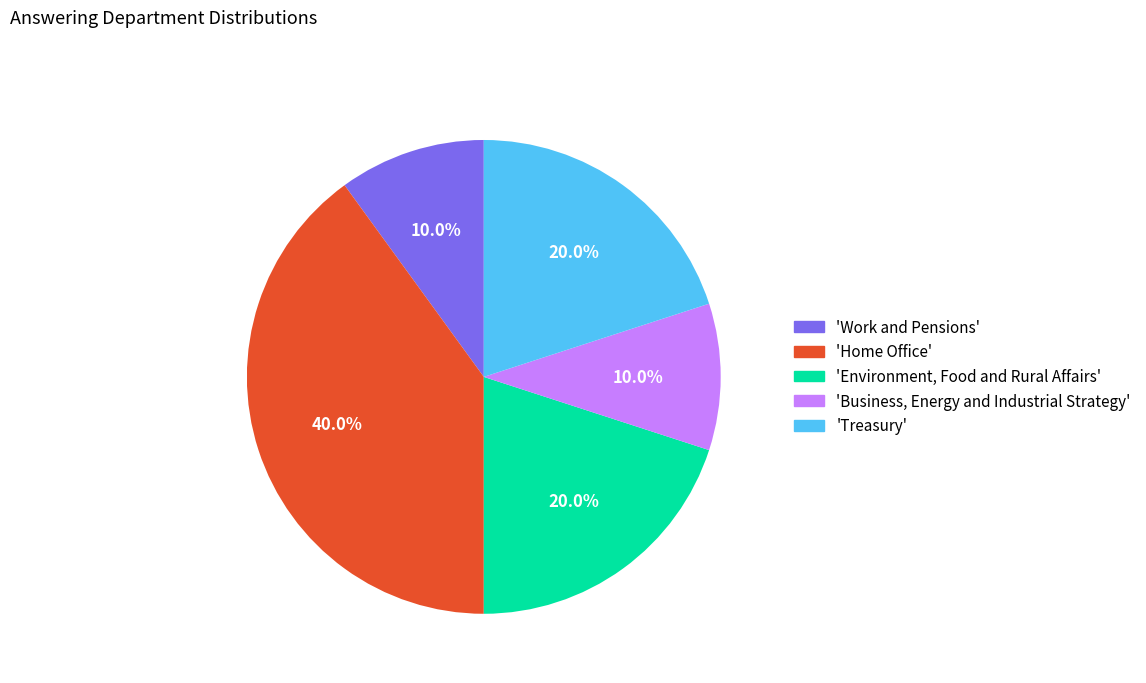

What percentage is NOT represented by 'Environment, Food and Rural Affairs'?

80.0%